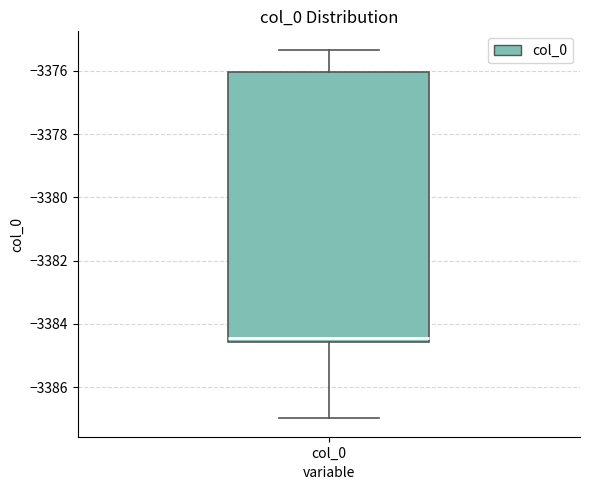

Read this box plot against the y-axis: the position of the median line, the range covered by the box, and the ends of both whiskers. The values are not printed on the chart, so give them approximately, as read against the axis.

median -3384.4, box -3384.6 to -3376.0, whiskers -3387.0 to -3375.4